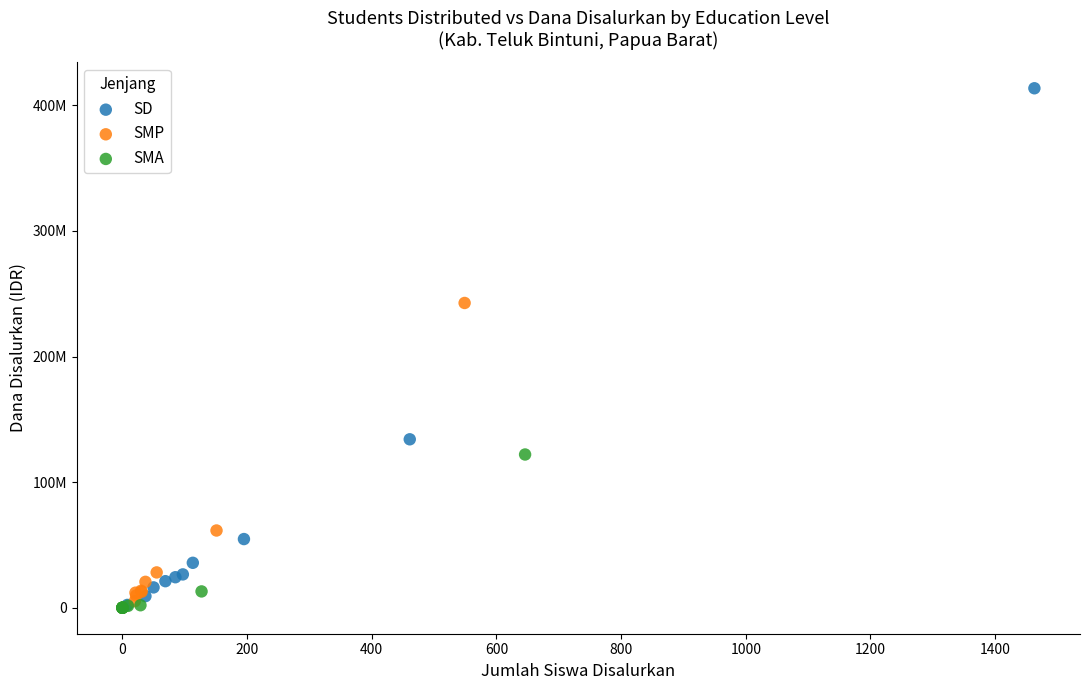

What are all the series names shown in the legend?

SD, SMP, SMA